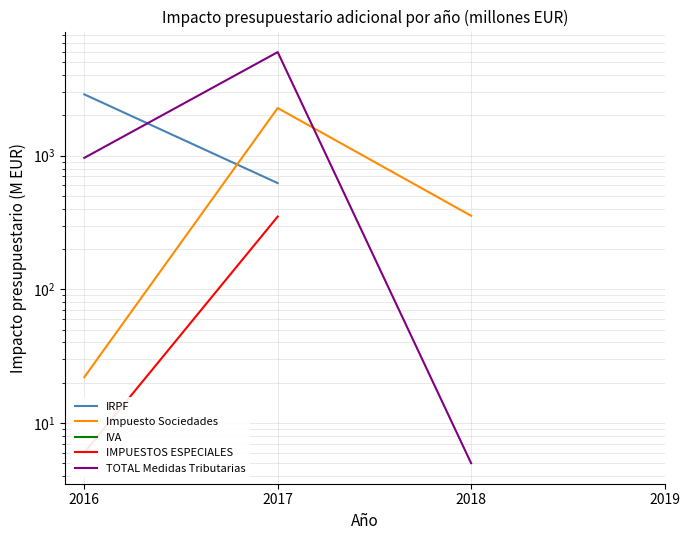

Between 2016 and 2017, which is larger?

2016